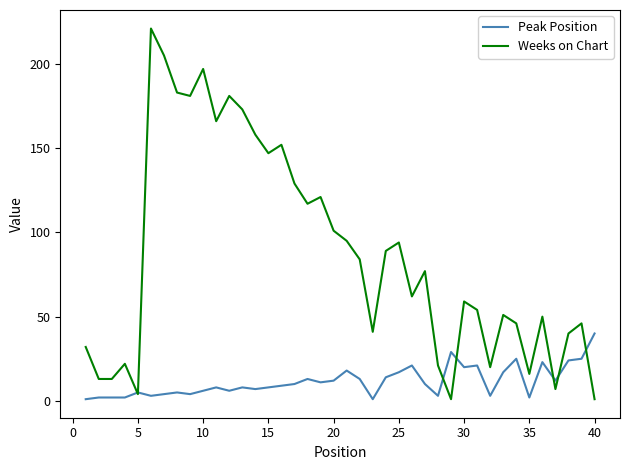

What is the lowest value of the Peak Position series?

1